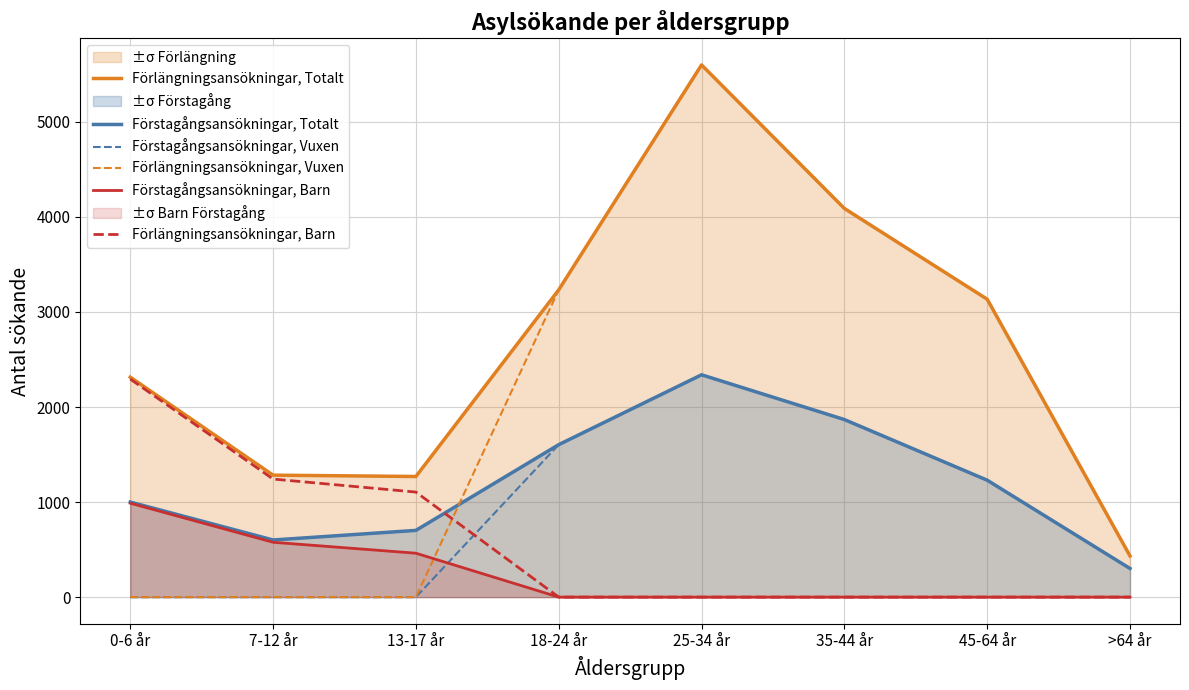

What is the total value across all series at >64 år?

1468